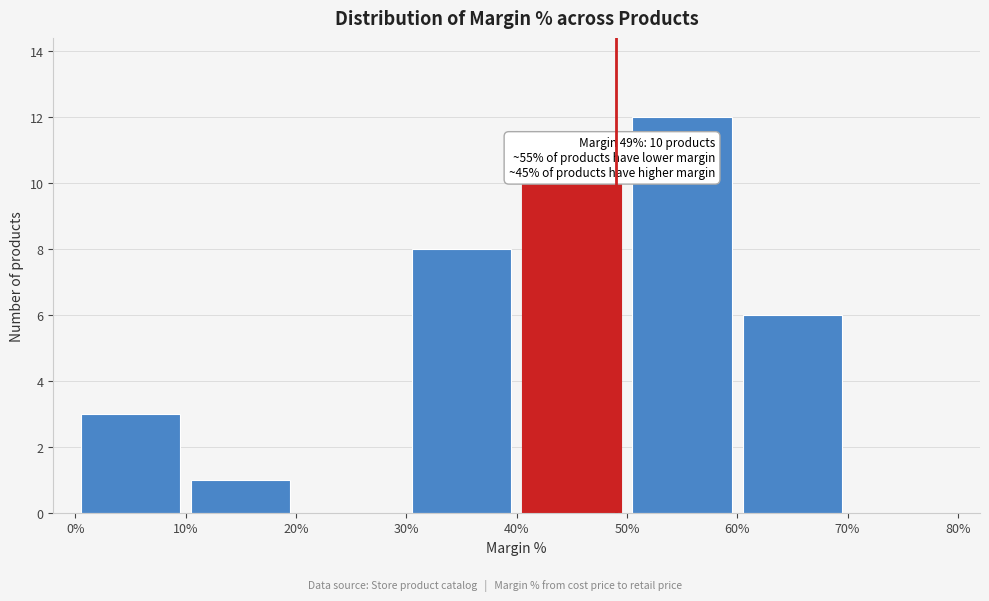

Over which range of the x-axis is the bar tallest?

50% to 60%